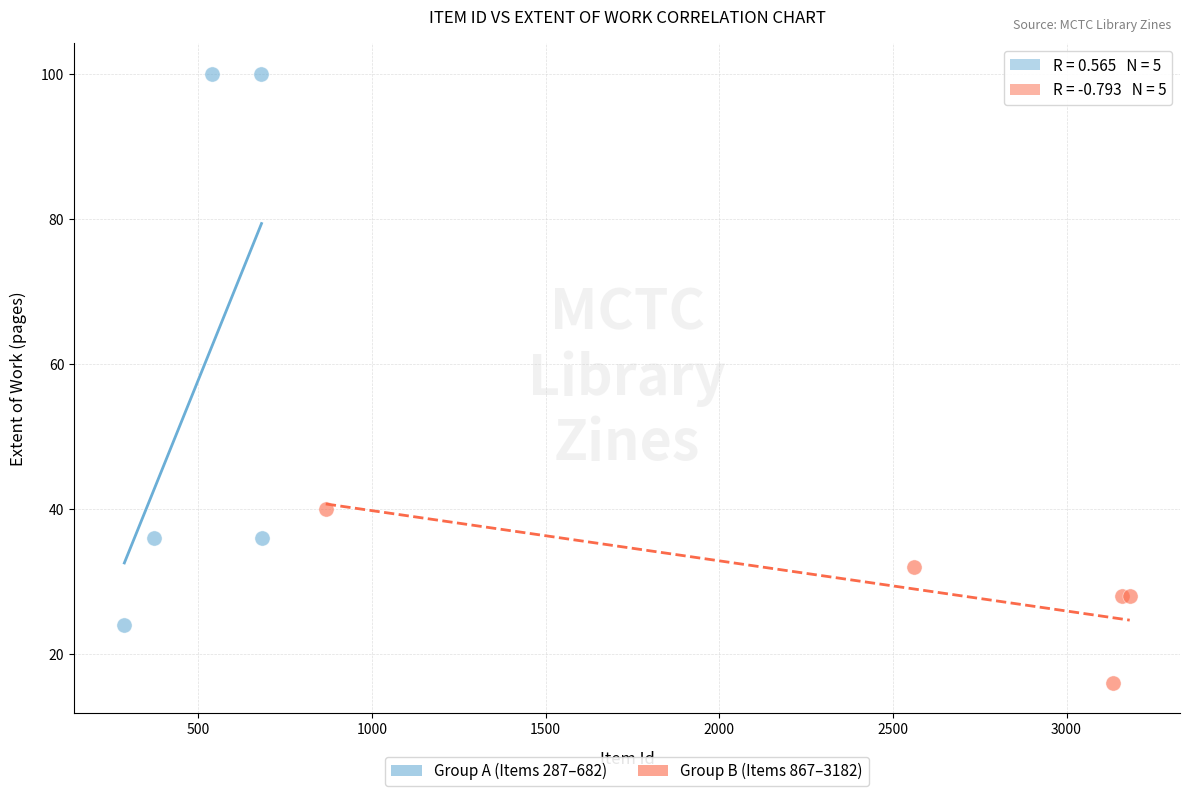

Which series reaches the maximum Y coordinate?

Group A (Items 287–682)